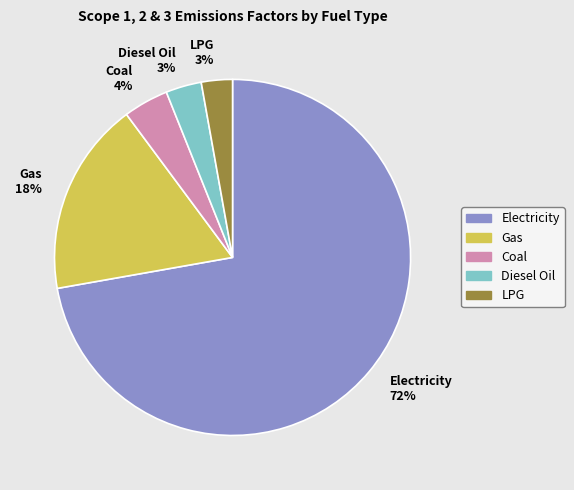

Which slice is the largest?

Electricity 72%